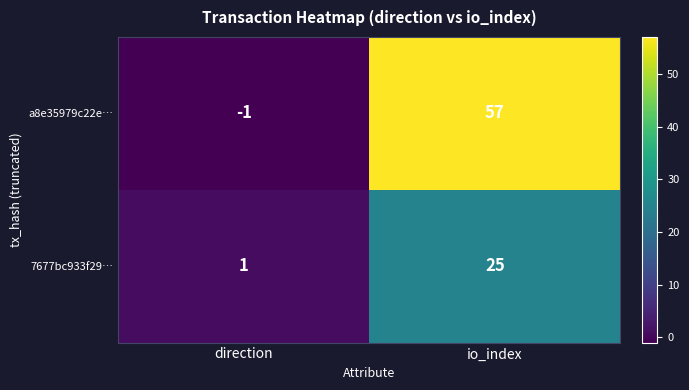

At which label does 7677bc933f29… reach its peak?

io_index